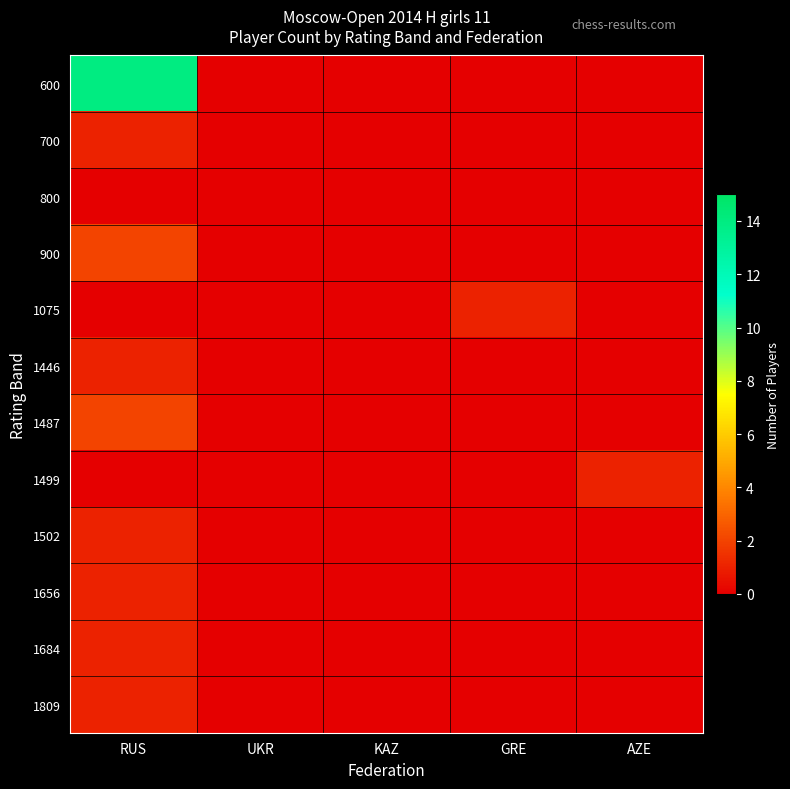

At RUS, list the series in order from largest to smallest.

600, 900, 1487, 700, 1446, 1502, 1656, 1684, 1809, 800, 1075, 1499